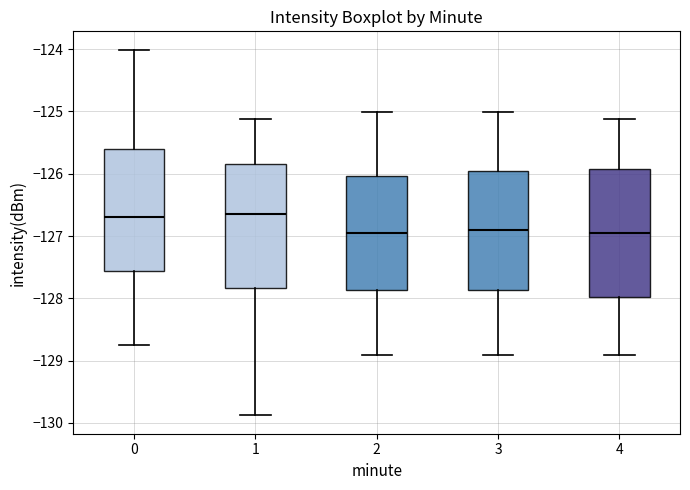

Reading left to right, transcribe this box plot: for each box, give where its median line is, the range the box spans, and where its two whiskers end, as read against the y-axis. The values are not printed on the chart, so give them approximately, as read against the axis.

0: median -126.7, box -127.6 to -125.6, whiskers -128.7 to -124.0
1: median -126.6, box -127.8 to -125.8, whiskers -129.9 to -125.1
2: median -127.0, box -127.9 to -126.0, whiskers -128.9 to -125.0
3: median -126.9, box -127.9 to -126.0, whiskers -128.9 to -125.0
4: median -127.0, box -128.0 to -125.9, whiskers -128.9 to -125.1